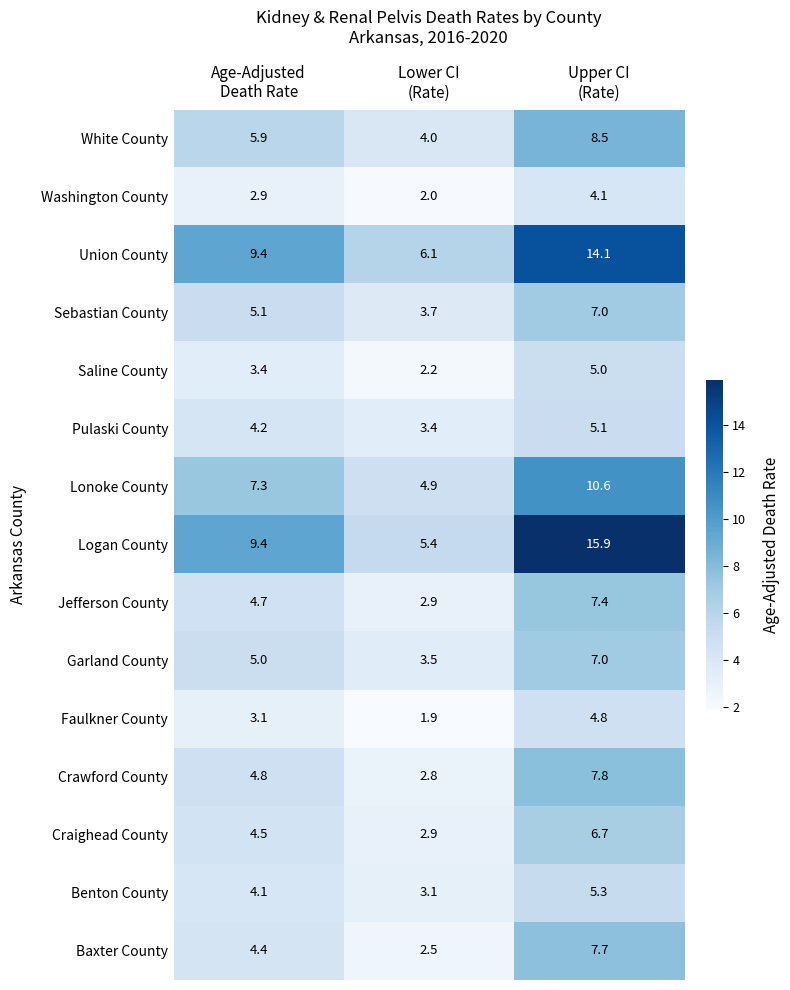

At how many categories does at least one series exceed 13?

1